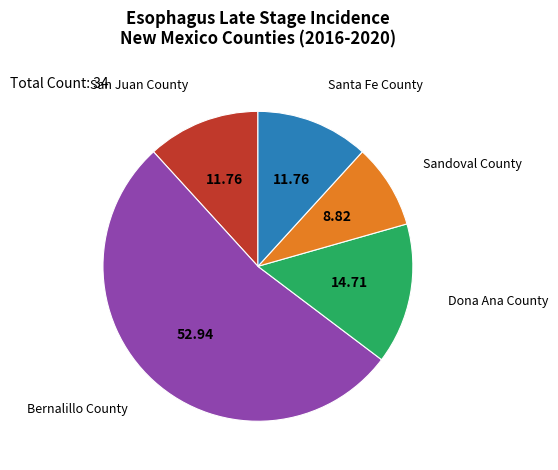

Which category has the smallest portion of the pie?

Sandoval County